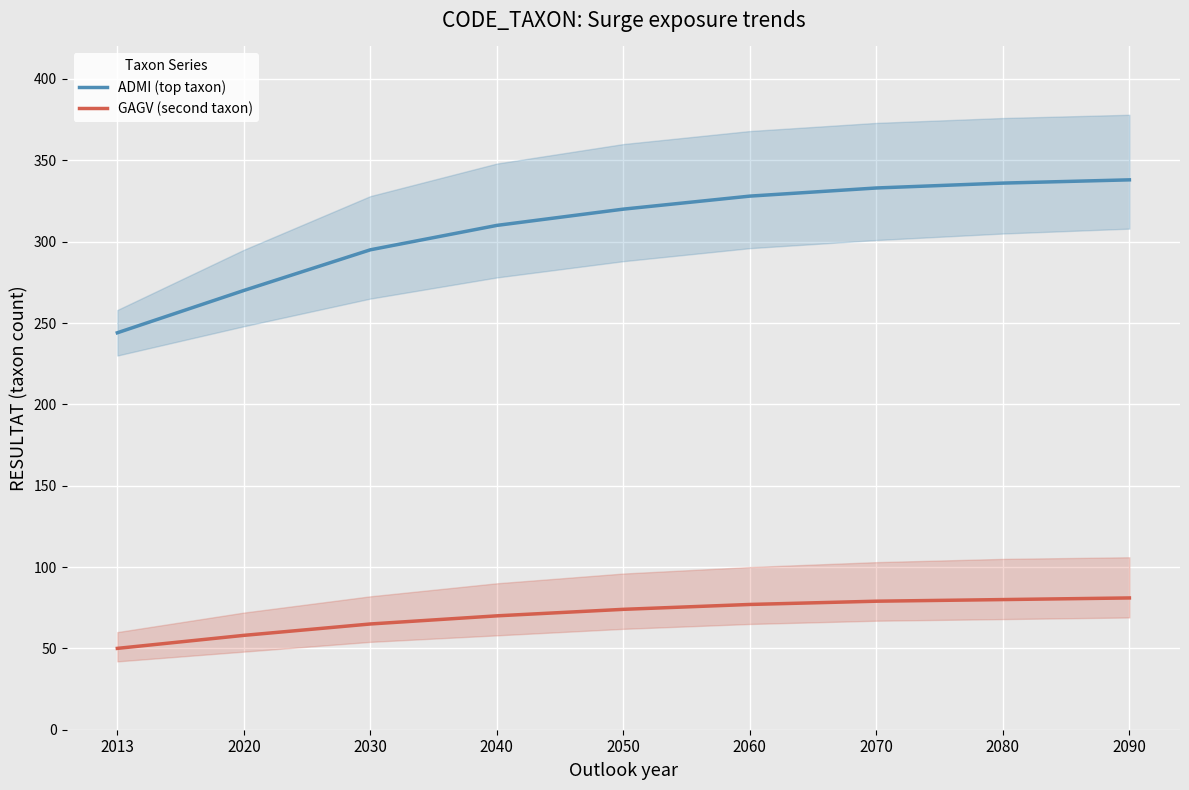

What is the value of the GAGV (second taxon) point at the 2nd from the left?

58